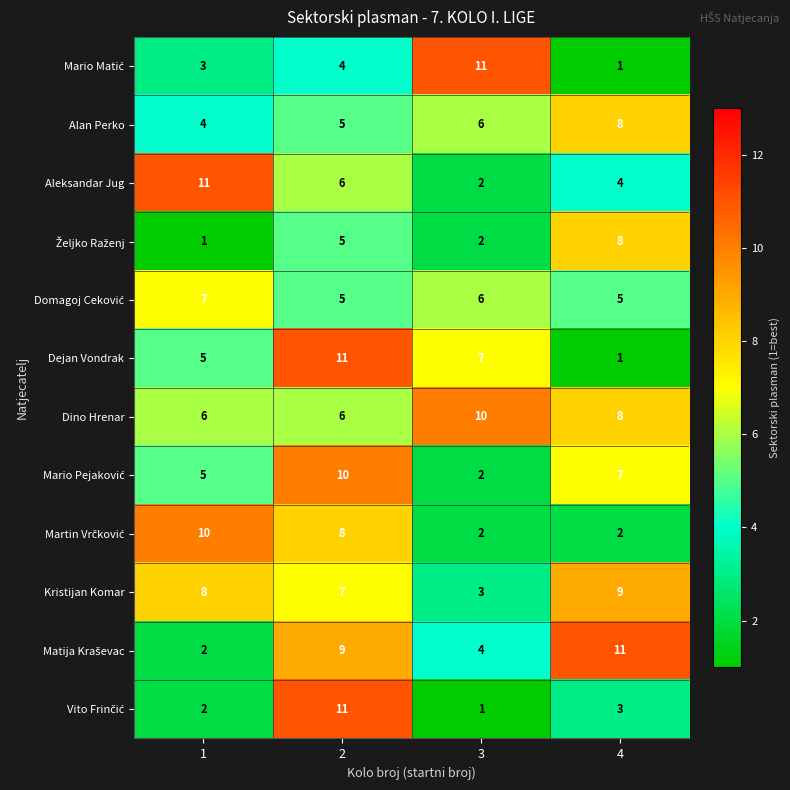

Count the number of categories in the chart.

4